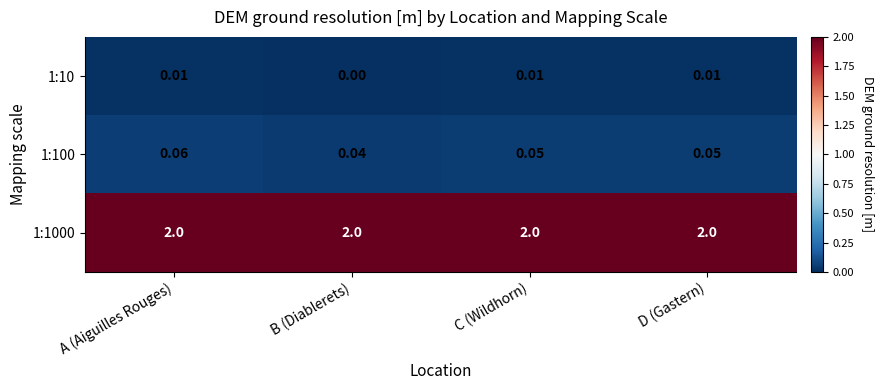

What is the total value across all series at A (Aiguilles Rouges)?

2.1